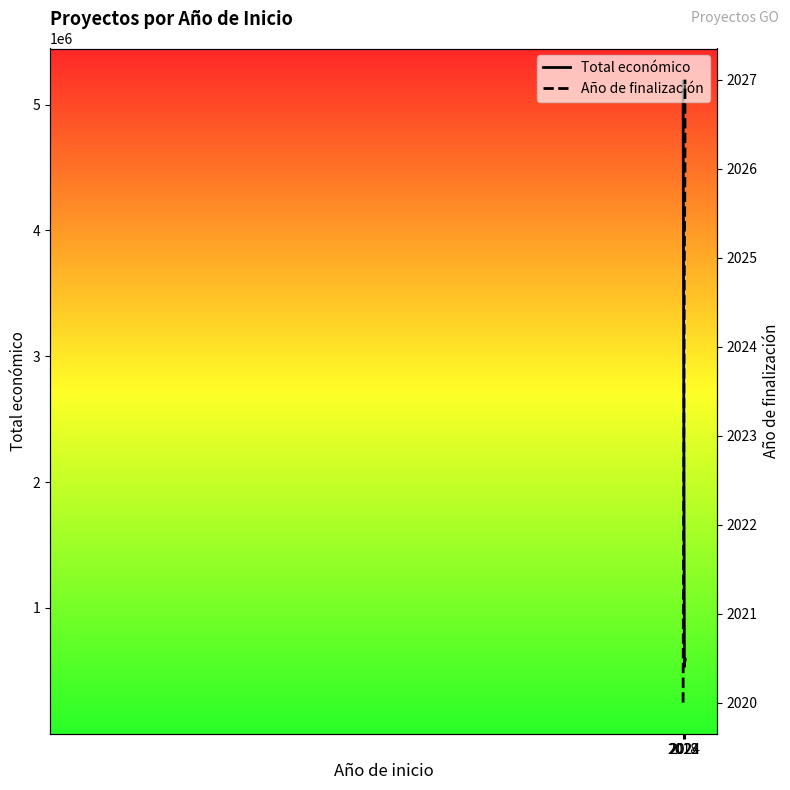

True or false: Año de finalización has a value of 2913 at 2022.

False